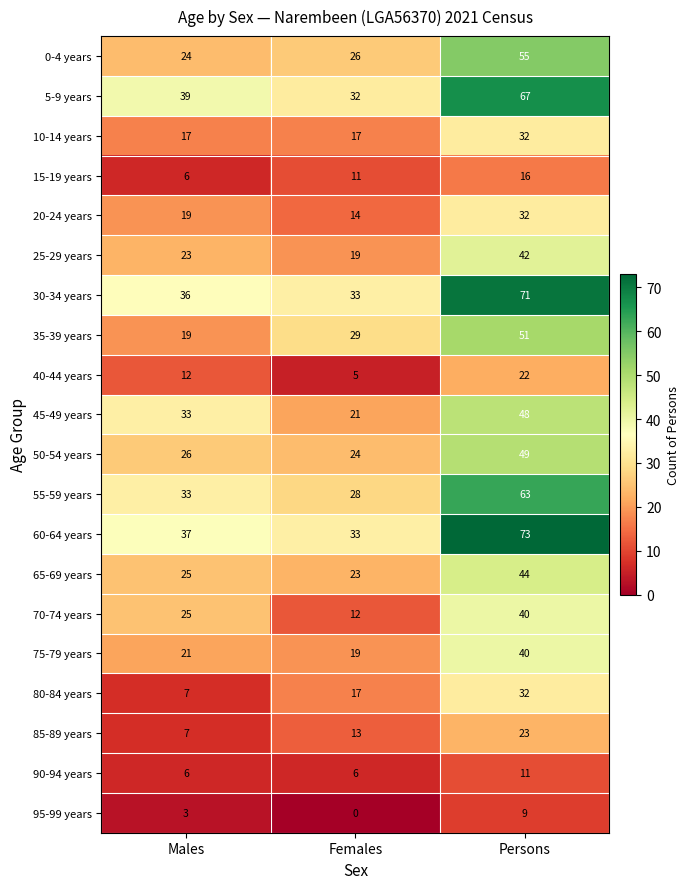

What is the spread (max minus min) of values at Persons?

64